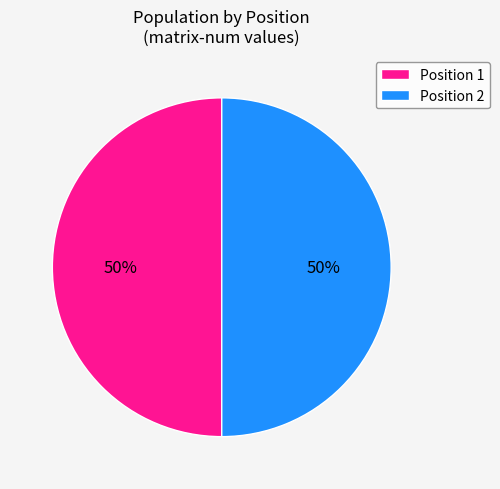

Do Position 2 and Position 1 together represent more than half of the pie?

Yes